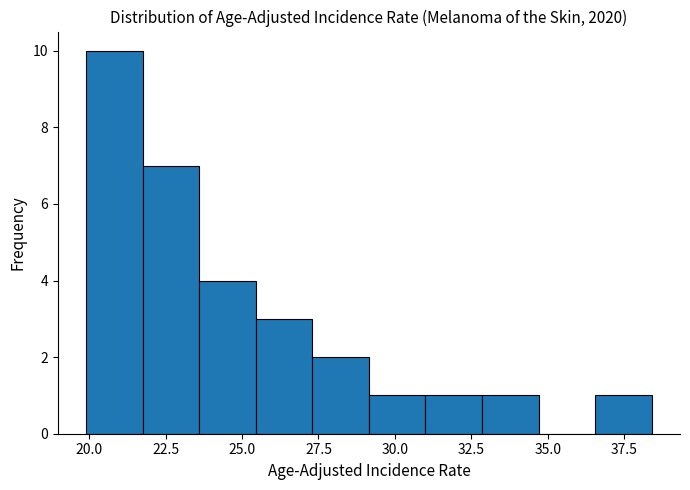

Read against the x-axis, roughly where is the centre of the tallest bar?

21.0